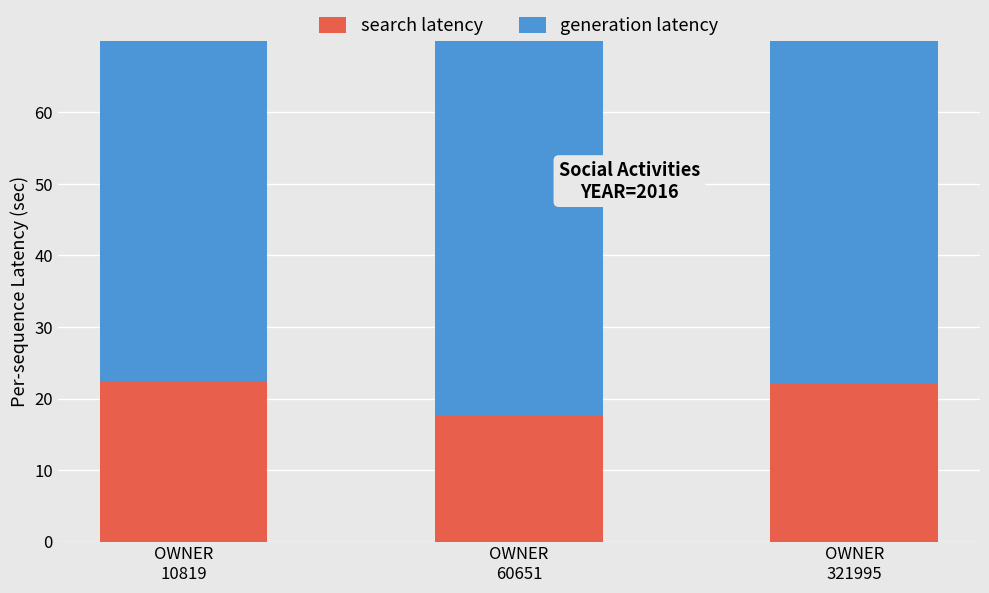

How many categories are shown in the chart?

3